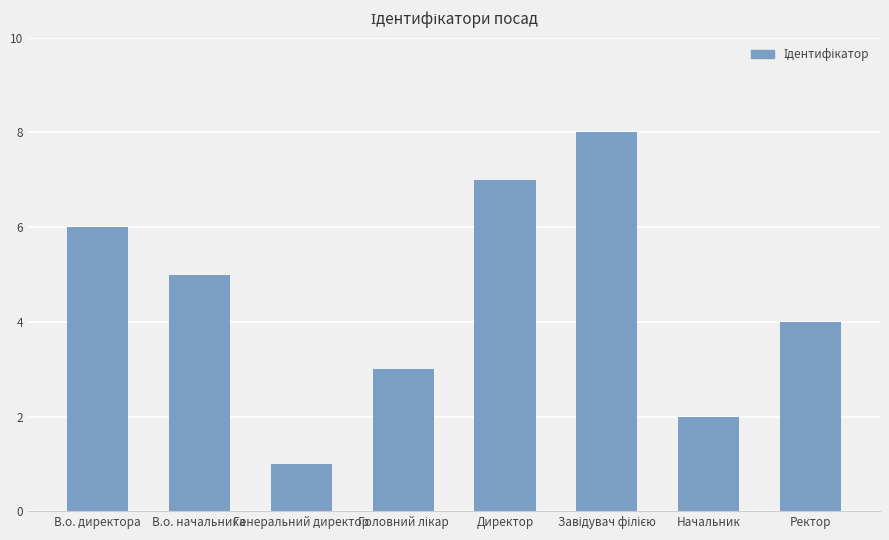

What is the minimum value shown in the chart?

1